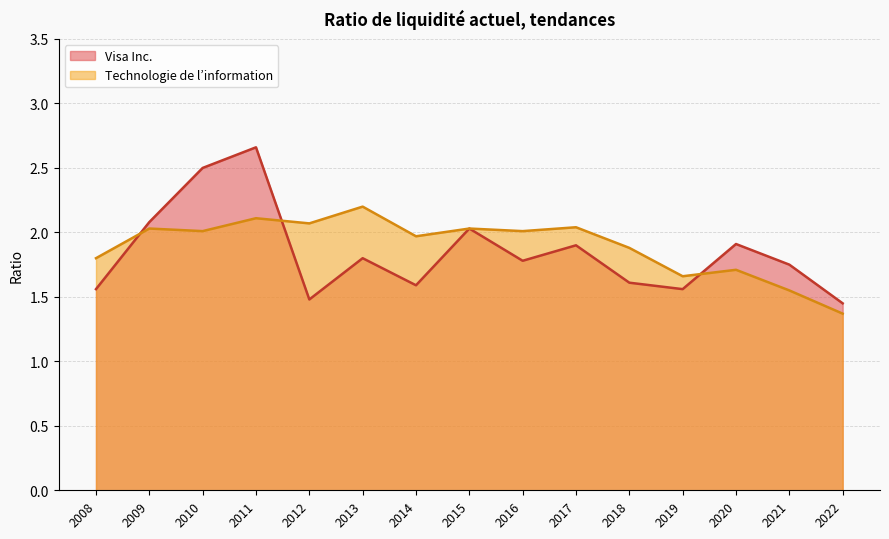

Where is the first local minimum for Visa Inc.?

2012